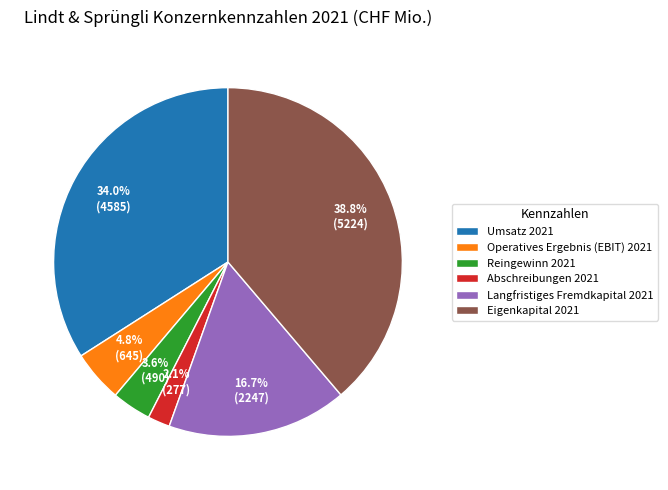

To the nearest percent, what portion does Eigenkapital 2021 represent?

39%